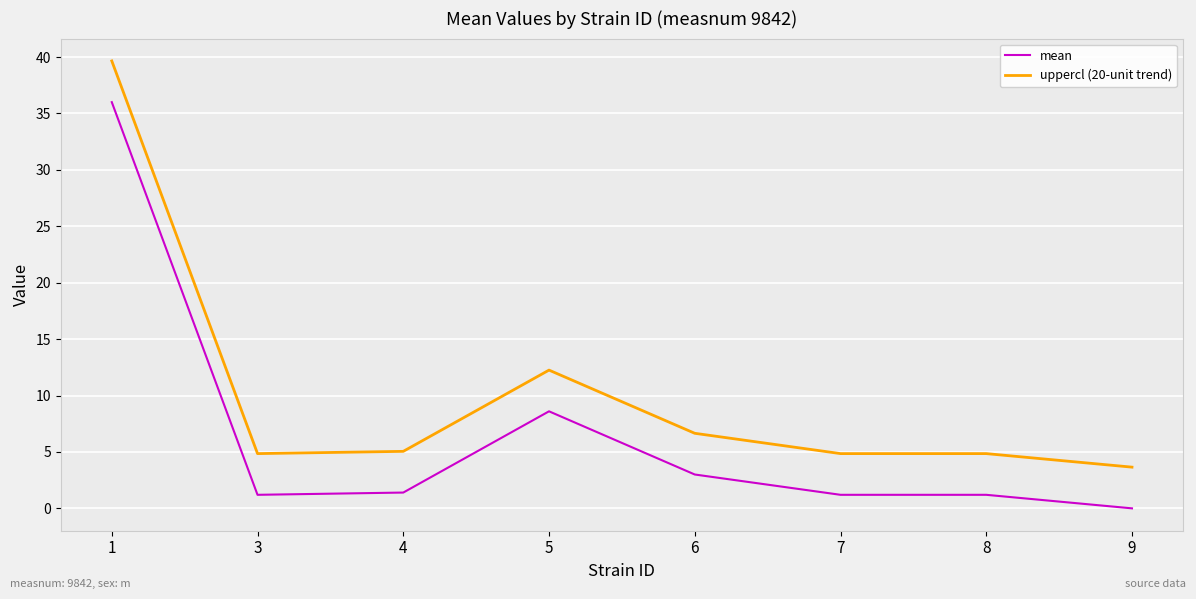

Reading right to left, extract all data points from this chart.

mean: 9=0.0	8=1.2	7=1.2	6=3.0	5=8.6	4=1.4	3=1.2	1=36.0
uppercl (20-unit trend): 9=3.7	8=4.9	7=4.9	6=6.7	5=12.3	4=5.1	3=4.9	1=39.7